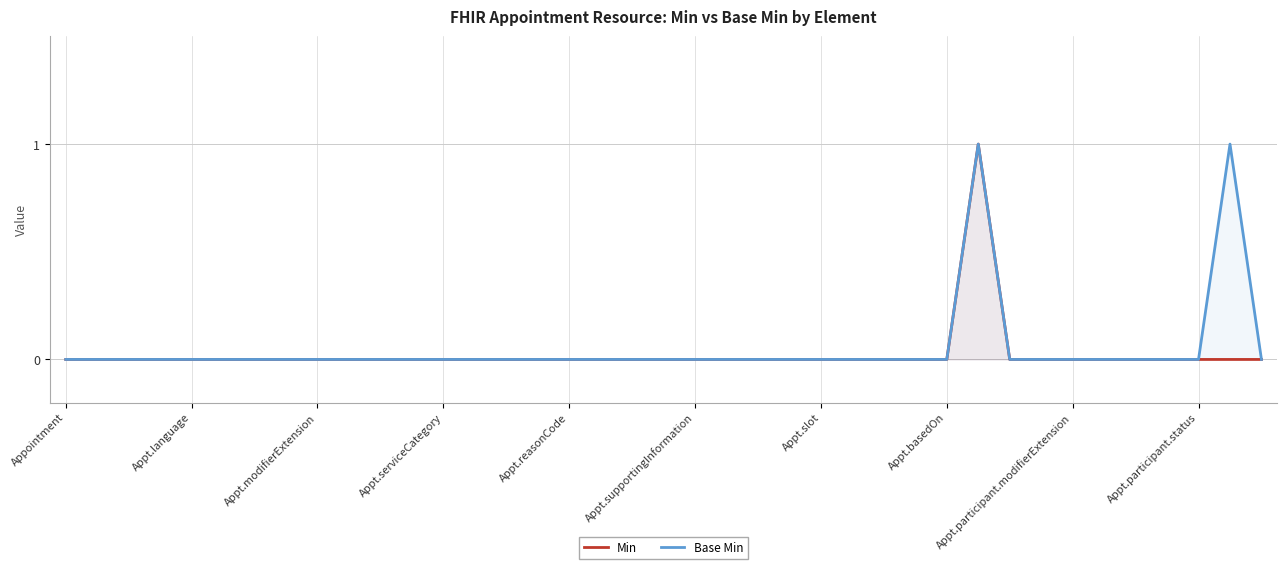

List the labels in order of Base Min value, largest first.

29, 37, Appointment, Appt.language, Appt.modifierExtension, Appt.serviceCategory, Appt.reasonCode, Appt.supportingInformation, Appt.slot, Appt.basedOn, Appt.participant.modifierExtension, Appt.participant.status, 10, 11, 12, 13, 14, 15, 16, 17, 18, 19, 20, 21, 22, 23, 24, 25, 26, 27, 28, 30, 31, 32, 33, 34, 35, 36, 38